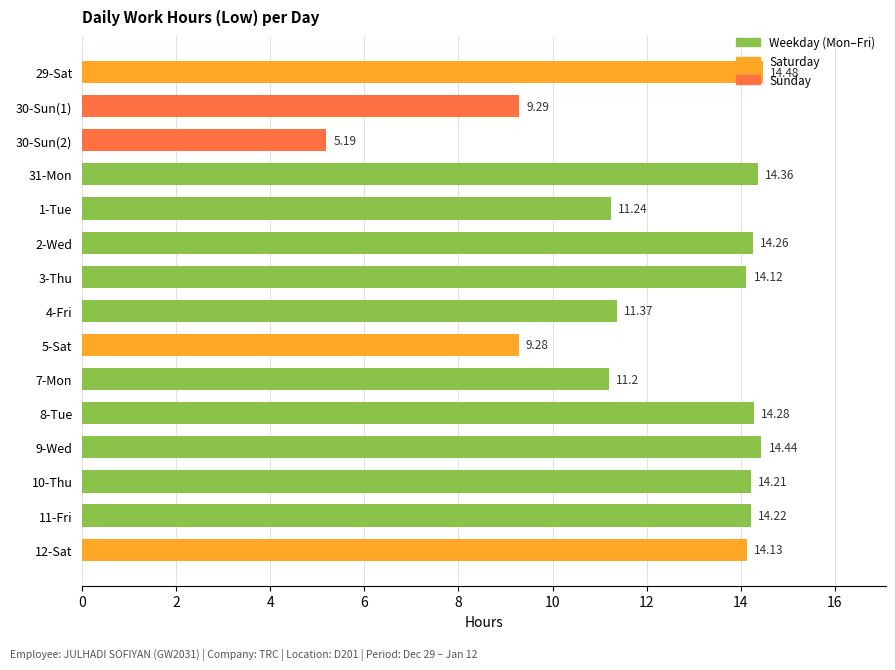

Between 5-Sat and 31-Mon, which is larger?

31-Mon